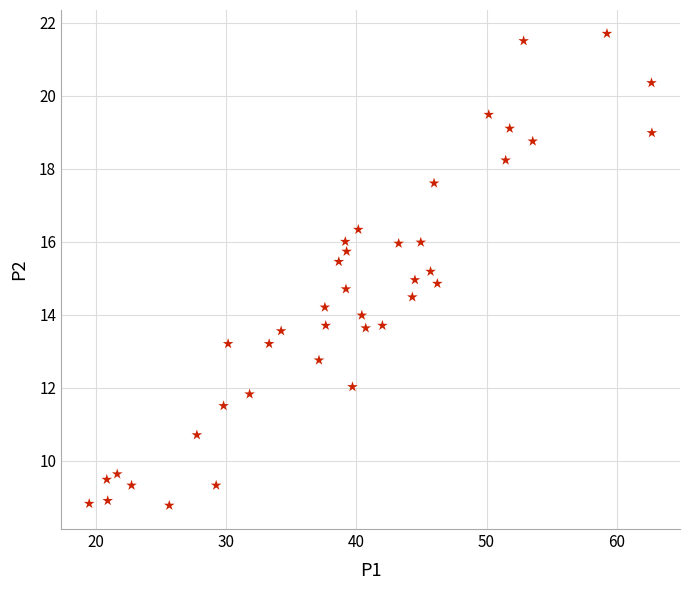

What is the range of Y values (max minus min)?

12.9